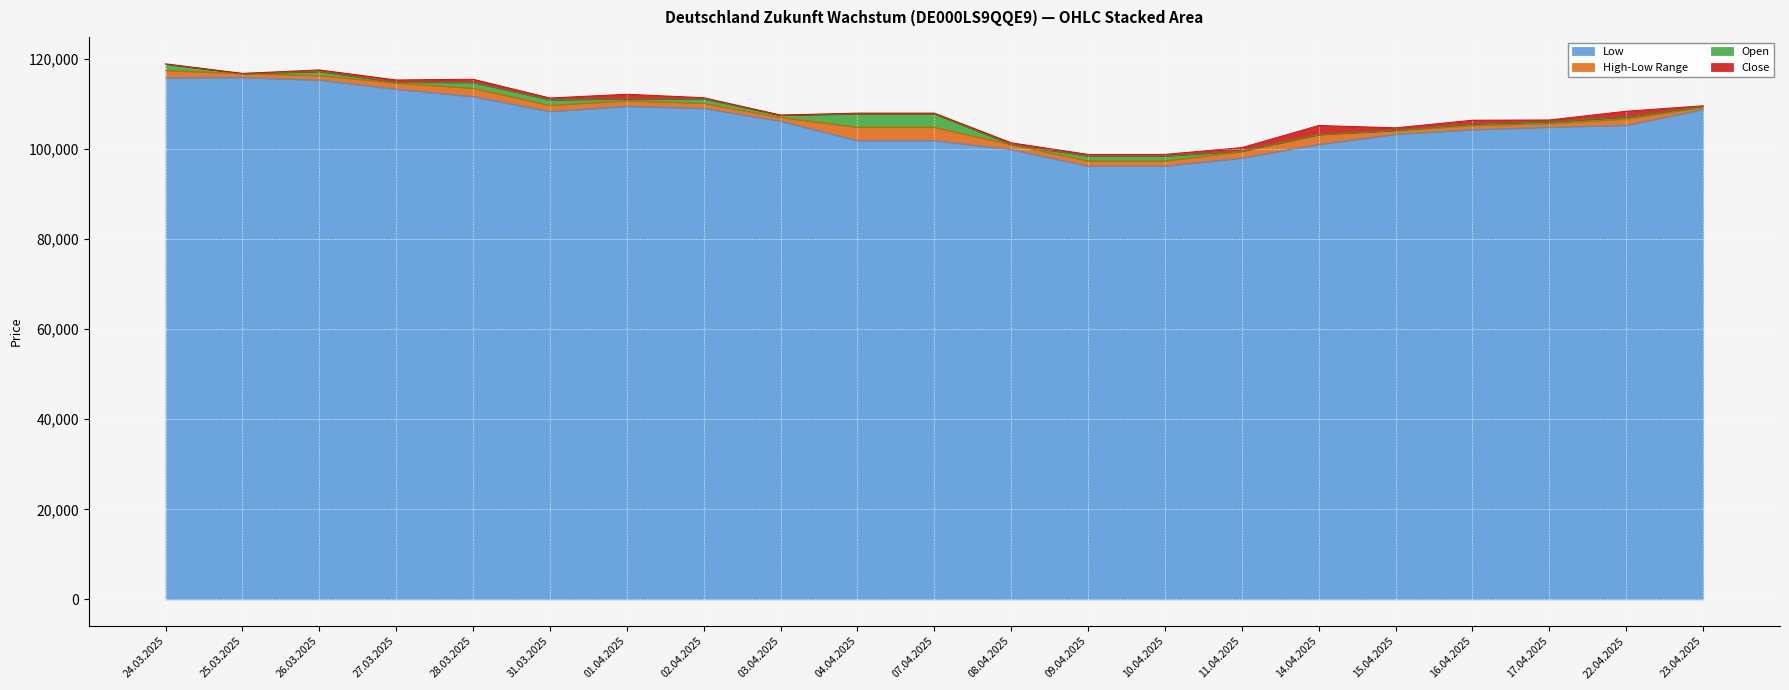

What is the total value across all series at 16.04.2025?

106408